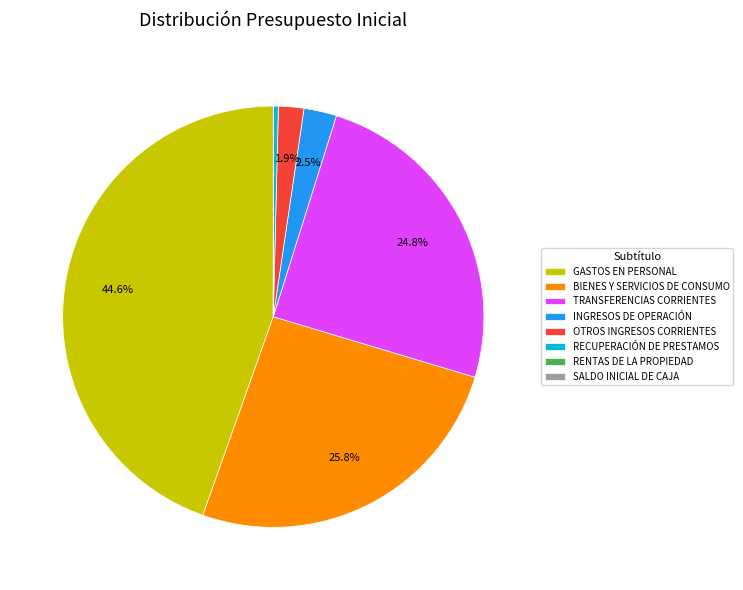

To the nearest percent, what is the difference between the largest and smallest slice percentages?

45%